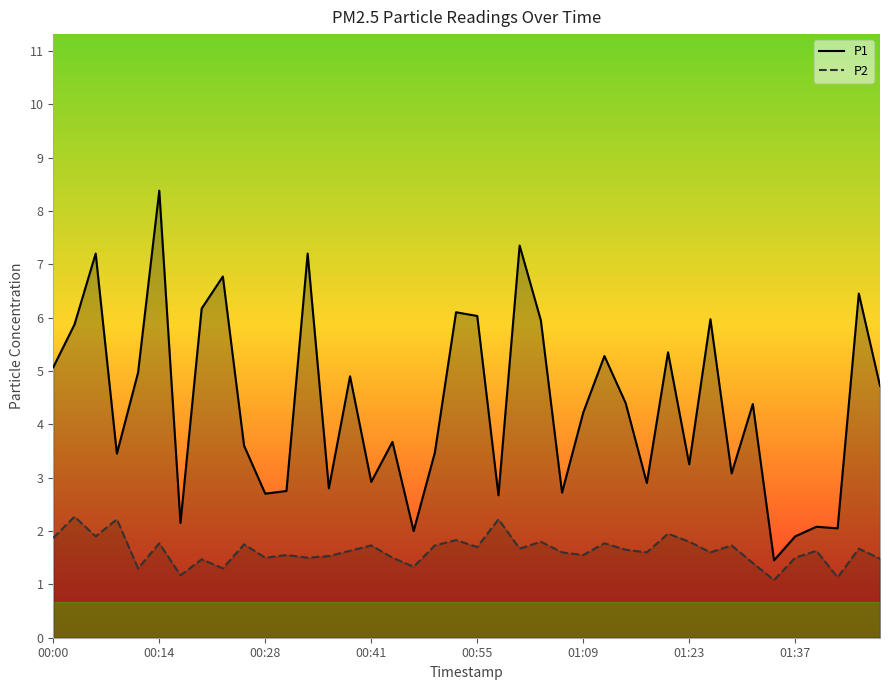

At which category is the sum across all series the highest?

00:14